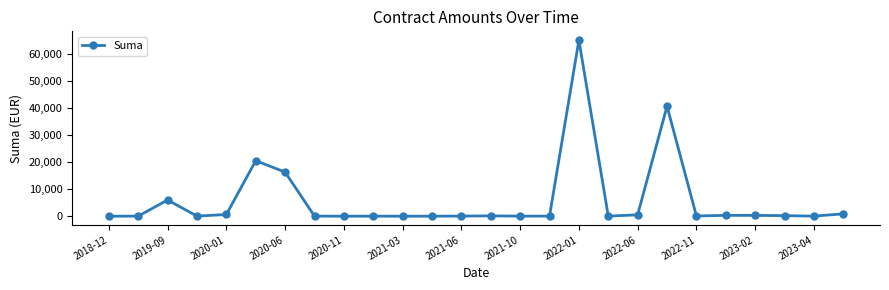

How many values exceed 78?

13